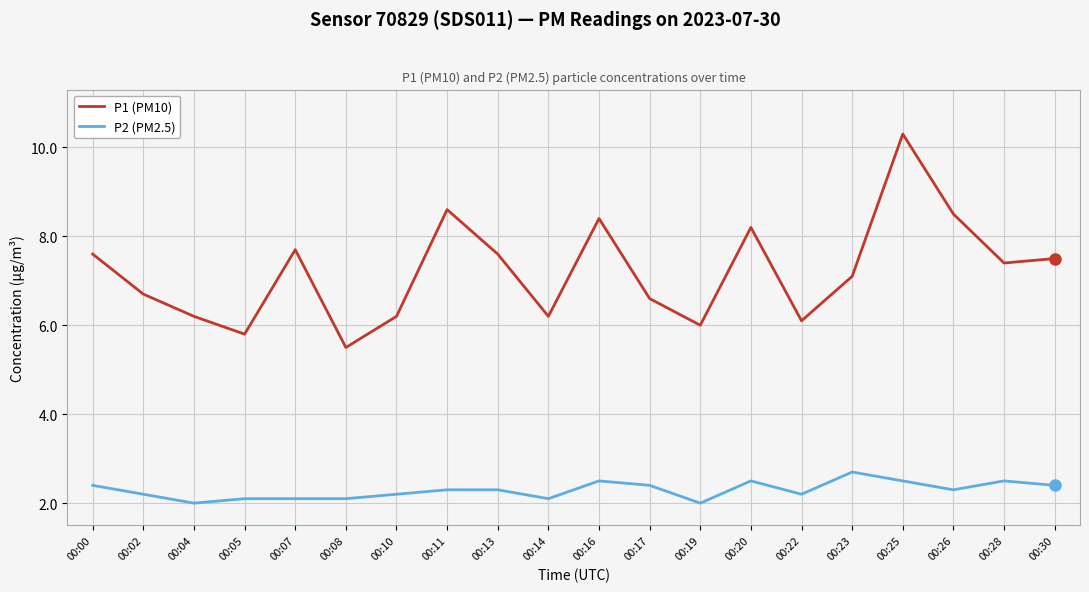

What is the difference between the highest and lowest values at 00:16?

5.9